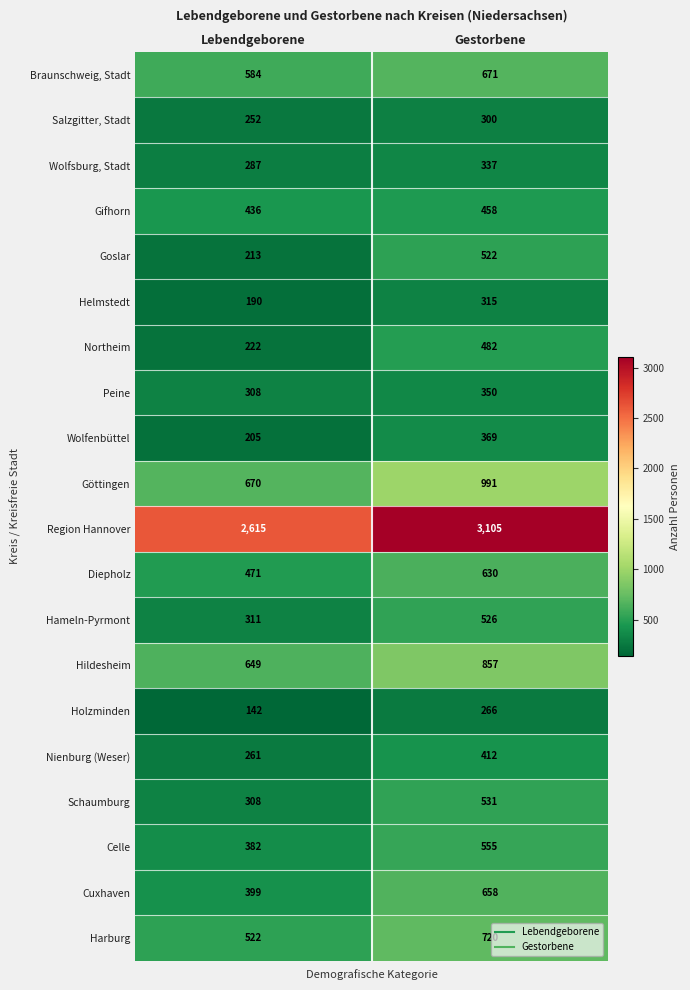

Which label corresponds to the largest value in the chart?

Gestorbene